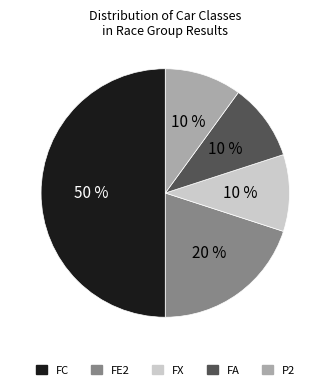

Approximately how many times larger is the value at FE2 compared to FC?

0.4